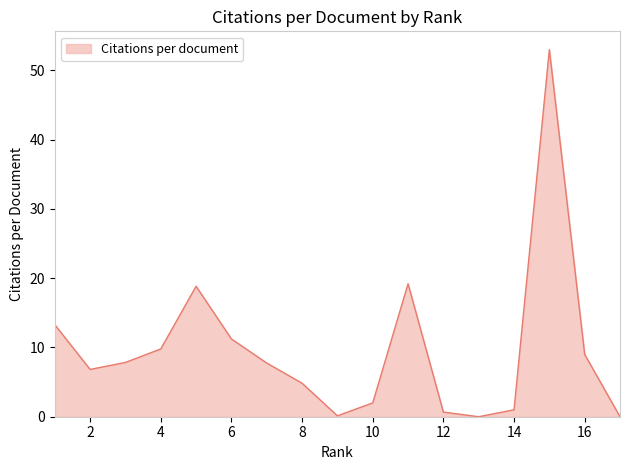

What is the greatest value displayed?

53.0